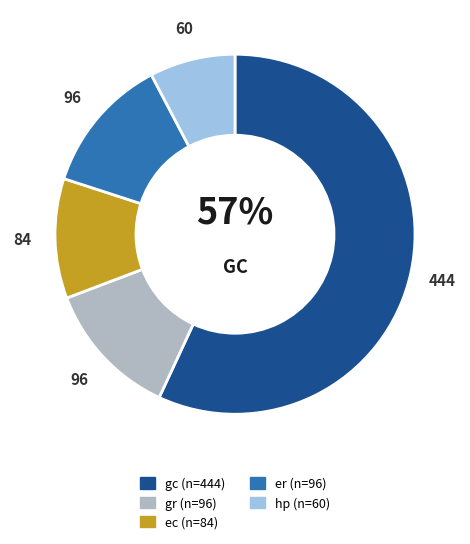

Is there a majority slice in this chart?

Yes